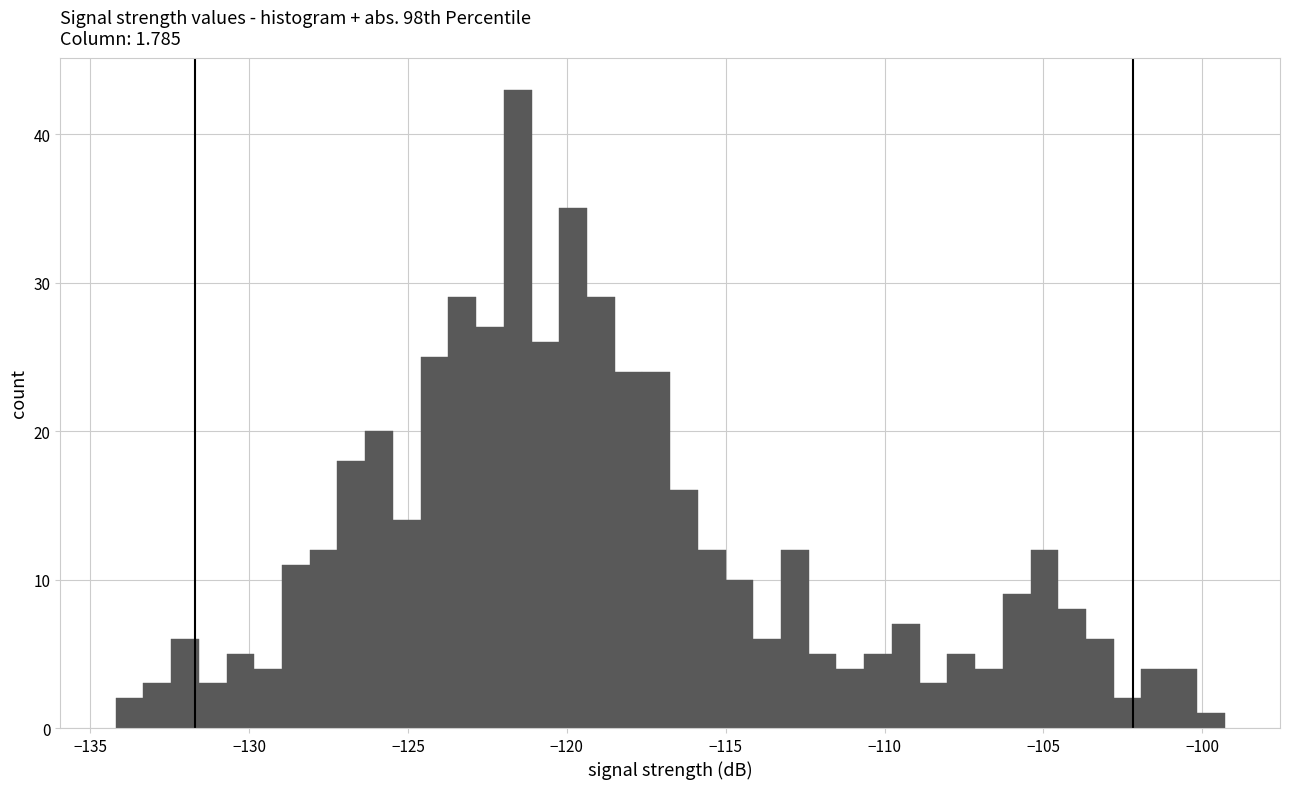

Around what value on the x-axis is the tallest bar? Give the approximate position of its centre, as read against the axis.

-121.5